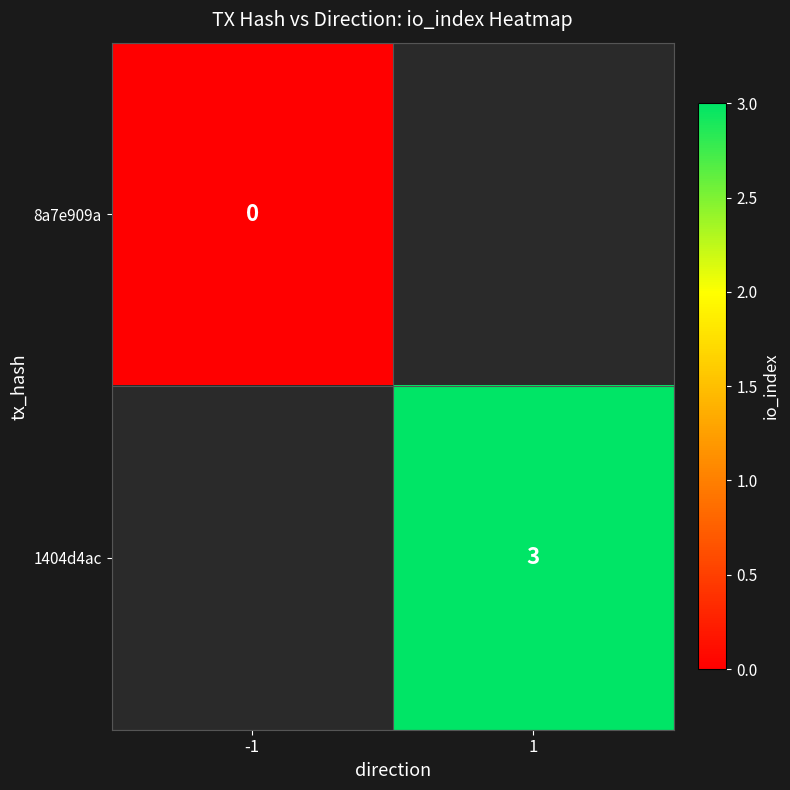

True or false: 1404d4ac has a value of 3 at 1.

True